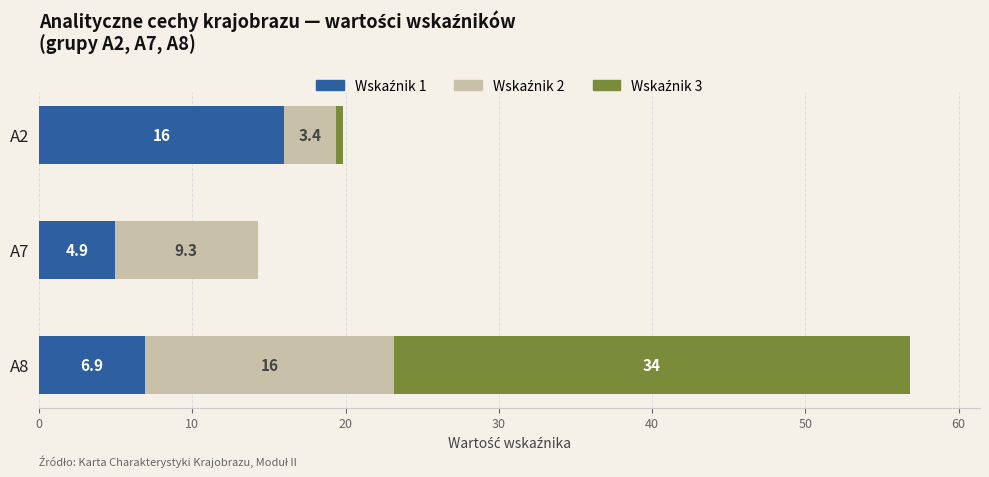

At which category is the sum across all series the highest?

A8